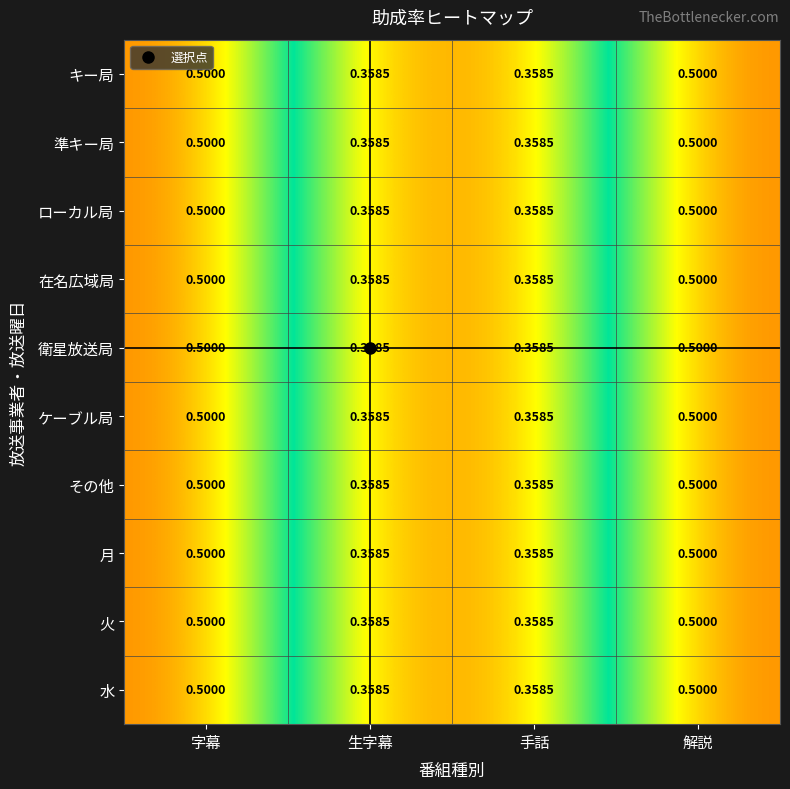

Is the value of ローカル局 at 字幕 greater than the value of 在名広域局 at 生字幕?

Yes